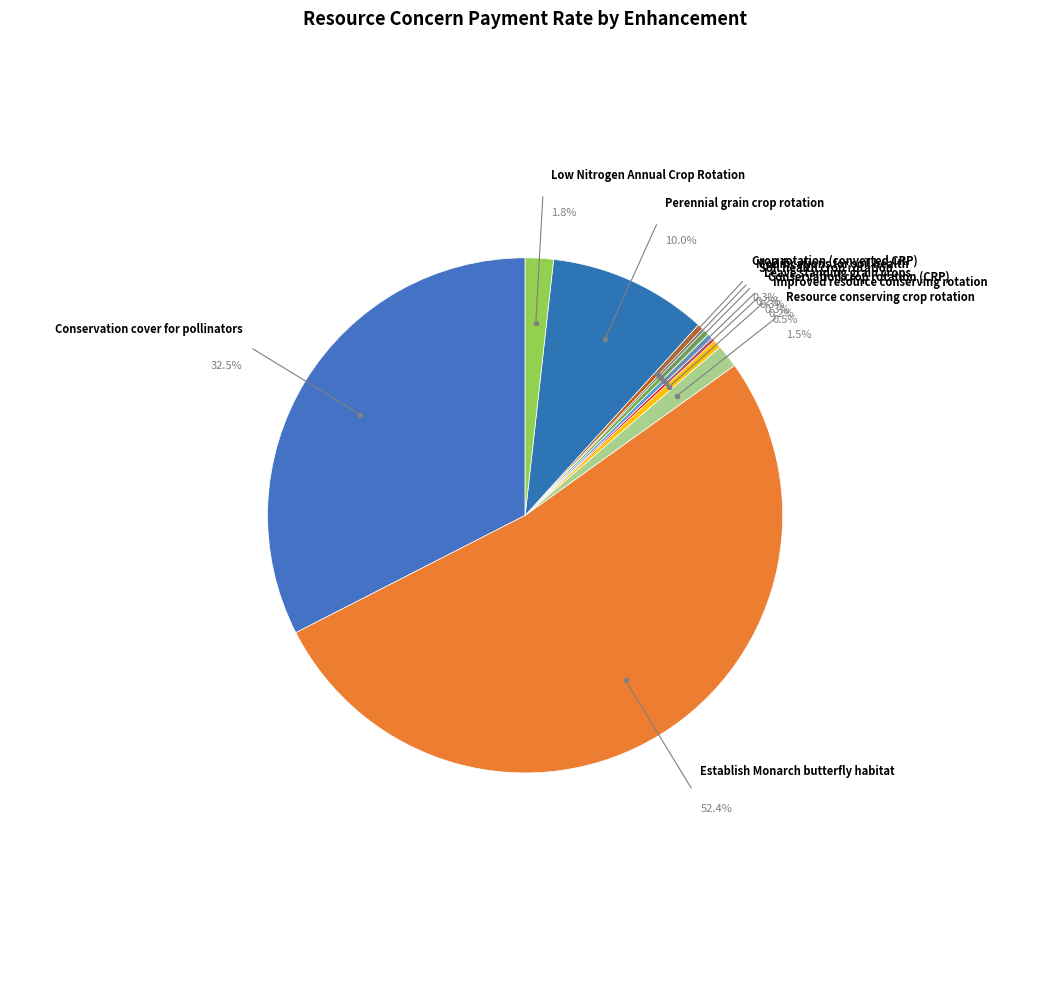

To the nearest percent, what percentage of the pie is Establish Monarch
butterfly habitat?

52%